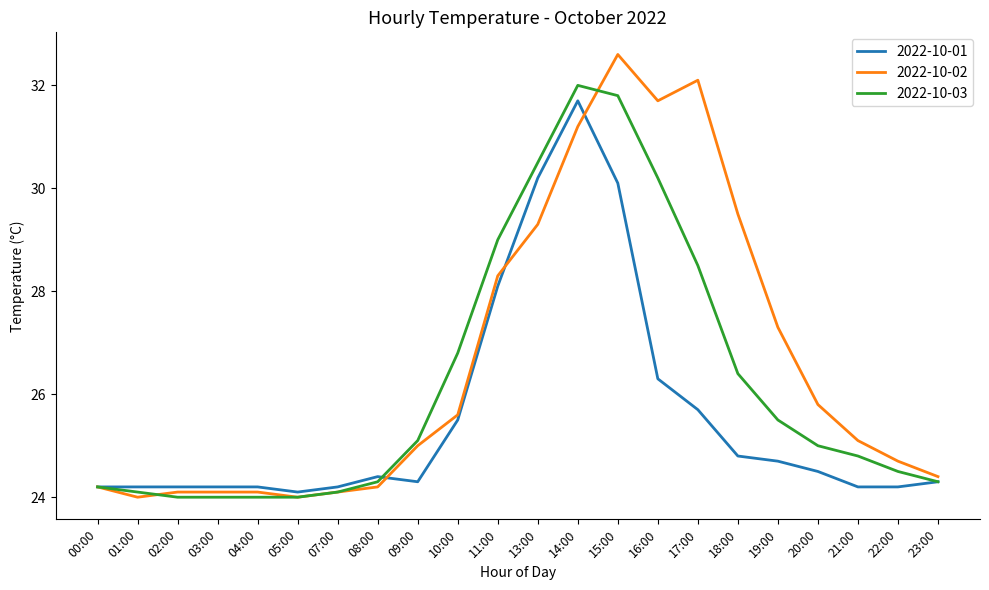

Reading right to left, list all the values displayed in this chart.

2022-10-01: 24.3	24.2	24.2	24.5	24.7	24.8	25.7	26.3	30.1	31.7	30.2	28.1	25.5	24.3	24.4	24.2	24.1	24.2	24.2	24.2	24.2	24.2
2022-10-02: 24.4	24.7	25.1	25.8	27.3	29.5	32.1	31.7	32.6	31.2	29.3	28.3	25.6	25.0	24.2	24.1	24.0	24.1	24.1	24.1	24.0	24.2
2022-10-03: 24.3	24.5	24.8	25.0	25.5	26.4	28.5	30.2	31.8	32.0	30.5	29.0	26.8	25.1	24.3	24.1	24.0	24.0	24.0	24.0	24.1	24.2